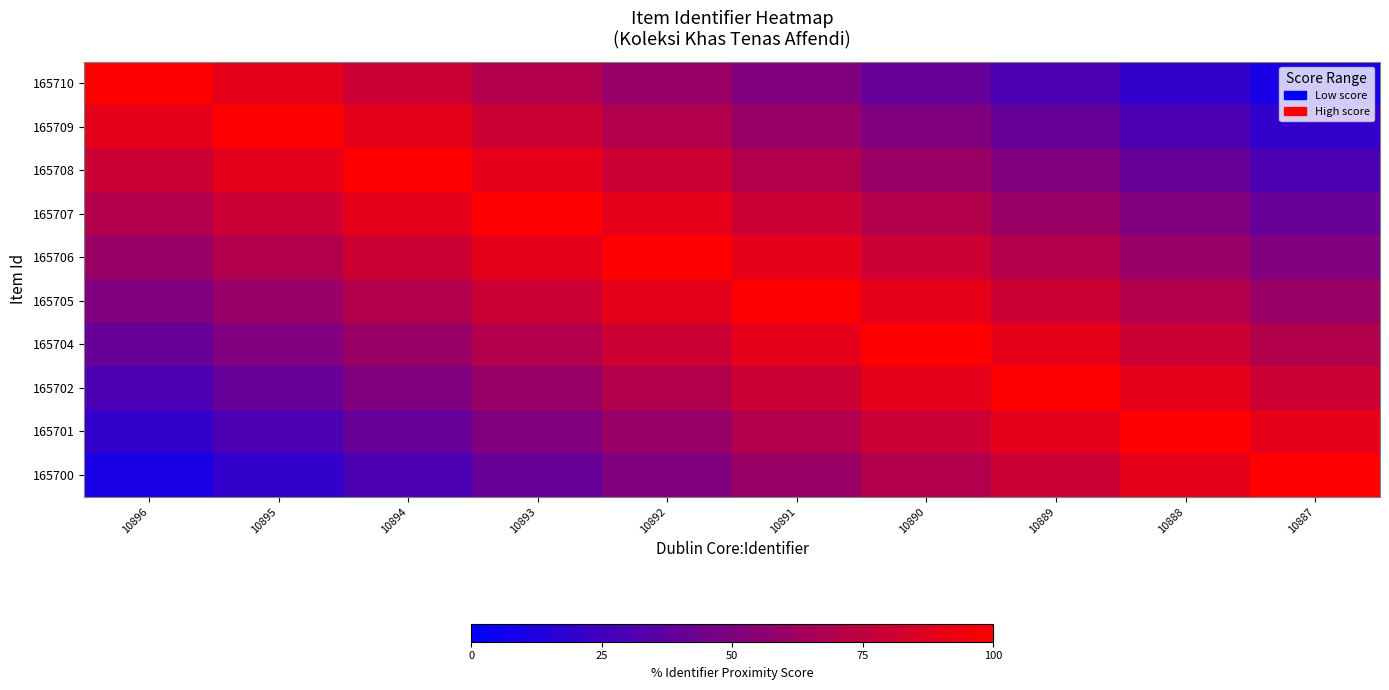

Reading left to right, what are all the values shown in this chart?

165710: 10896=100	10895=90	10894=80	10893=70	10892=60	10891=50	10890=40	10889=30	10888=20	10887=10
165709: 10896=90	10895=100	10894=90	10893=80	10892=70	10891=60	10890=50	10889=40	10888=30	10887=20
165708: 10896=80	10895=90	10894=100	10893=90	10892=80	10891=70	10890=60	10889=50	10888=40	10887=30
165707: 10896=70	10895=80	10894=90	10893=100	10892=90	10891=80	10890=70	10889=60	10888=50	10887=40
165706: 10896=60	10895=70	10894=80	10893=90	10892=100	10891=90	10890=80	10889=70	10888=60	10887=50
165705: 10896=50	10895=60	10894=70	10893=80	10892=90	10891=100	10890=90	10889=80	10888=70	10887=60
165704: 10896=40	10895=50	10894=60	10893=70	10892=80	10891=90	10890=100	10889=90	10888=80	10887=70
165702: 10896=30	10895=40	10894=50	10893=60	10892=70	10891=80	10890=90	10889=100	10888=90	10887=80
165701: 10896=20	10895=30	10894=40	10893=50	10892=60	10891=70	10890=80	10889=90	10888=100	10887=90
165700: 10896=10	10895=20	10894=30	10893=40	10892=50	10891=60	10890=70	10889=80	10888=90	10887=100